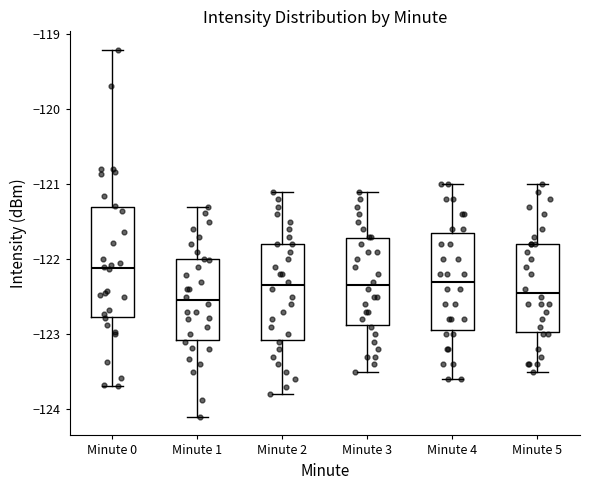

Reading left to right, read every box against the y-axis: the position of its median line, the range the box covers, and the ends of its whiskers. The values are not printed on the chart, so give them approximately, as read against the axis.

Minute 0: median -122.1, box -122.8 to -121.3, whiskers -123.7 to -119.2
Minute 1: median -122.5, box -123.1 to -122.0, whiskers -124.1 to -121.3
Minute 2: median -122.3, box -123.1 to -121.8, whiskers -123.8 to -121.1
Minute 3: median -122.3, box -122.9 to -121.7, whiskers -123.5 to -121.1
Minute 4: median -122.3, box -122.9 to -121.6, whiskers -123.6 to -121.0
Minute 5: median -122.4, box -123.0 to -121.8, whiskers -123.5 to -121.0